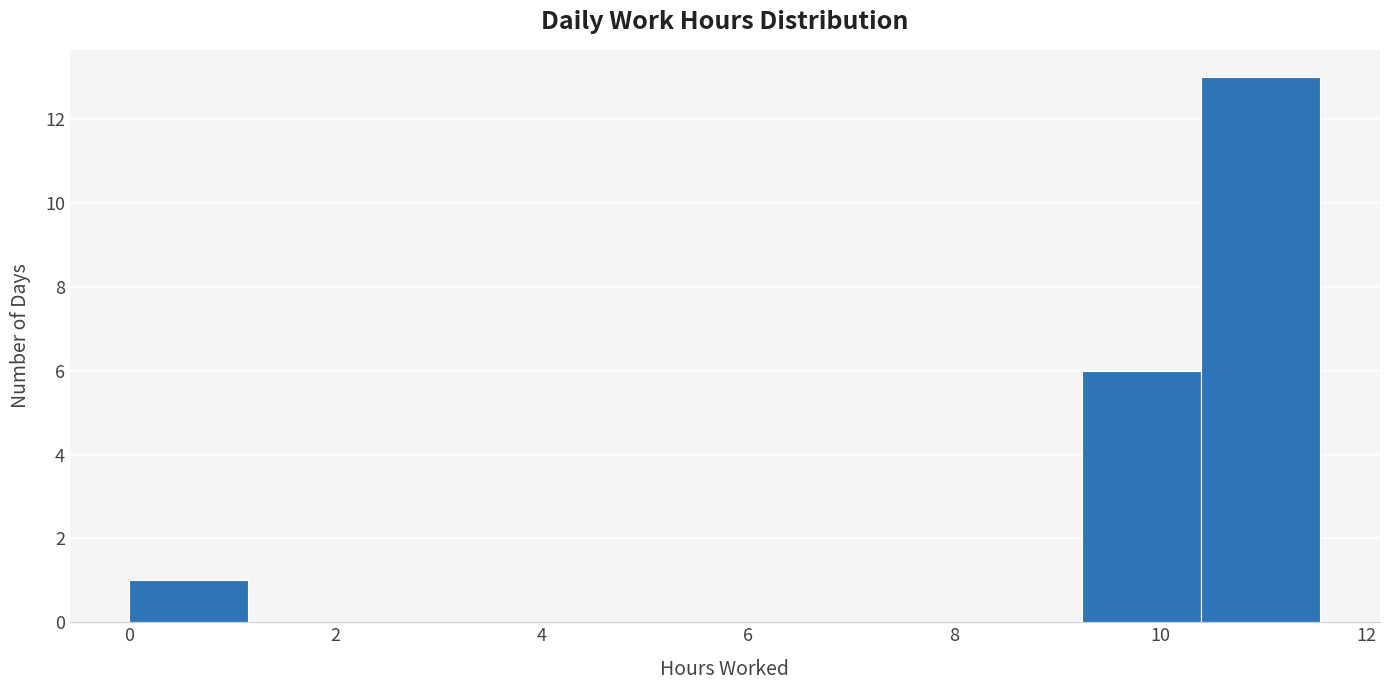

Reading left to right, transcribe this chart: for each bar, give the range it covers on the x-axis and its height. Neither the bar edges nor the heights are printed on the chart, so give them approximately, as read against the axes.

0.0 to 1.2: 1
1.2 to 2.4: 0
2.4 to 3.4: 0
3.4 to 4.6: 0
4.6 to 5.8: 0
5.8 to 7.0: 0
7.0 to 8.0: 0
8.0 to 9.2: 0
9.2 to 10.4: 6
10.4 to 11.6: 13